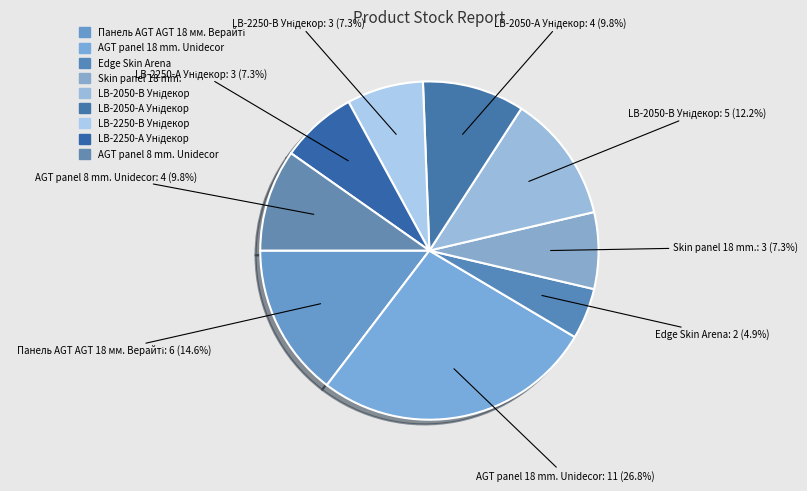

Which has a higher value, Панель AGT AGT 18 мм. Верайті or LB-2250-А Унідекор?

Панель AGT AGT 18 мм. Верайті